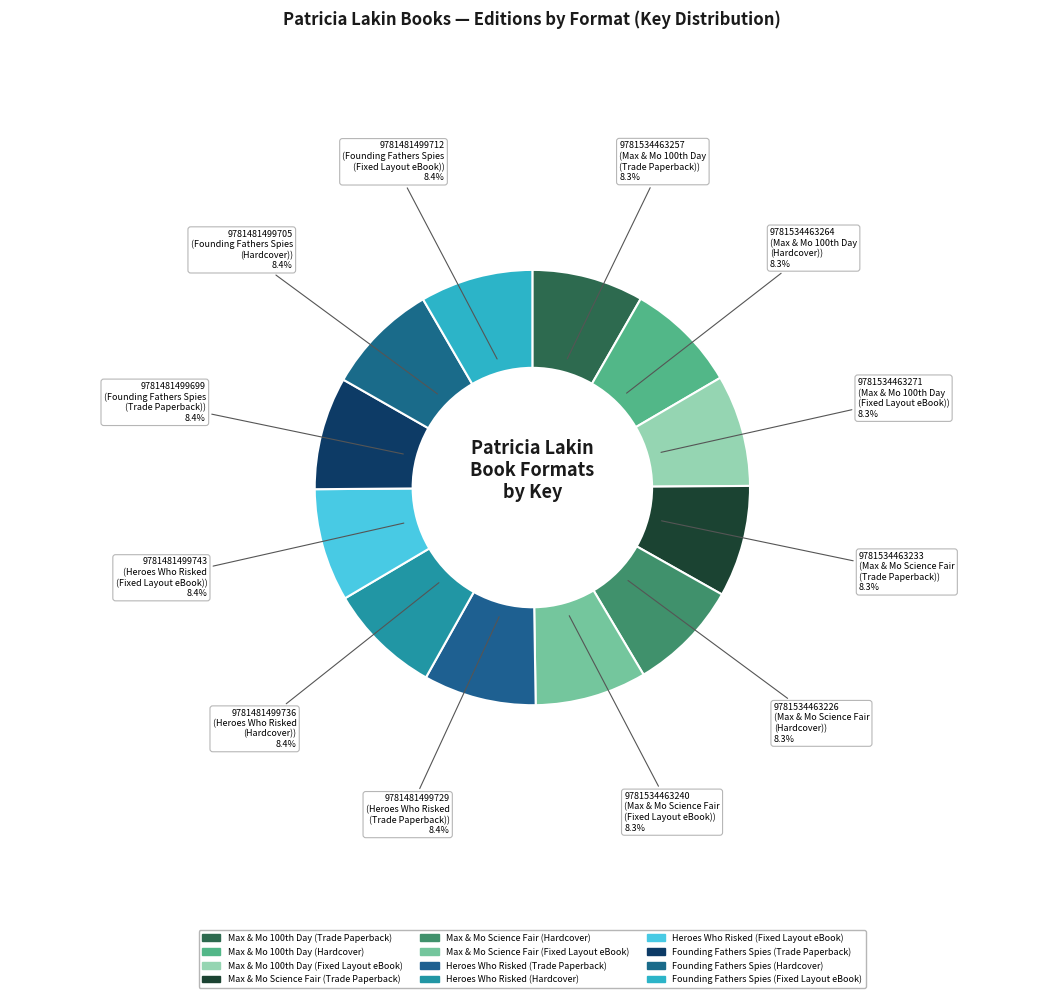

How many segments does this pie chart have?

12